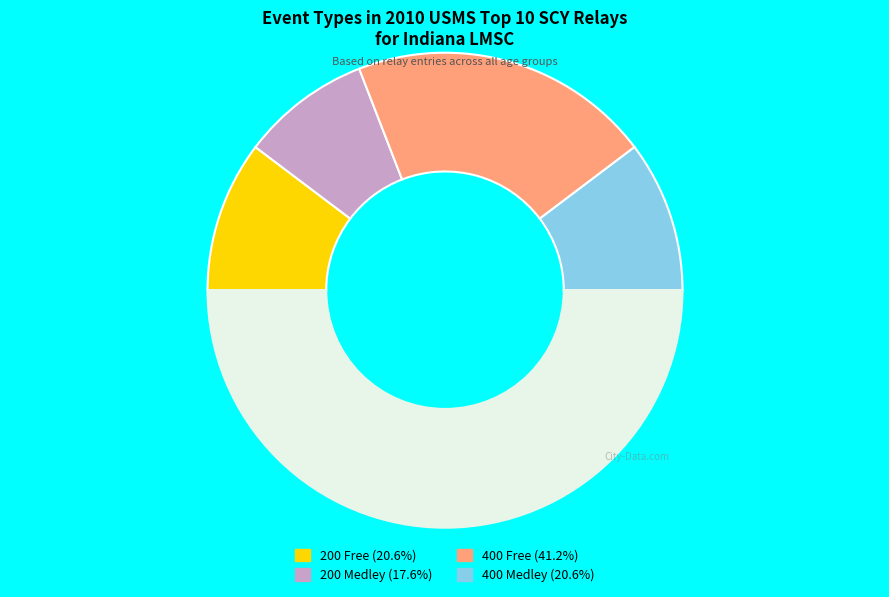

How many slices are in this pie chart?

5